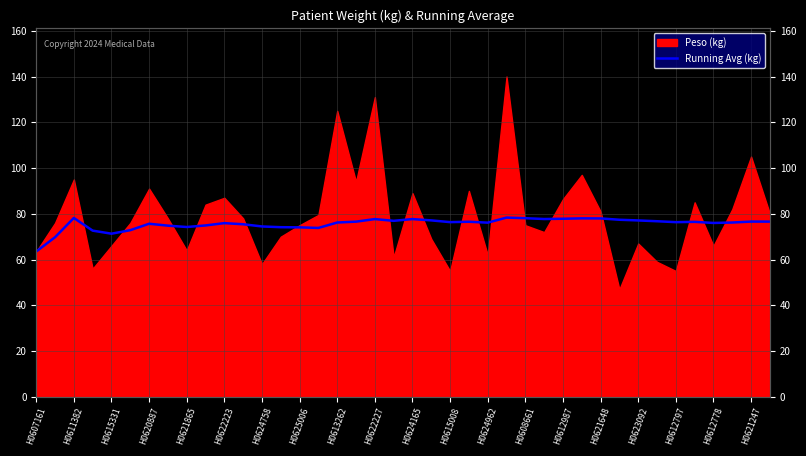

Read the value at H0615008.

76.3